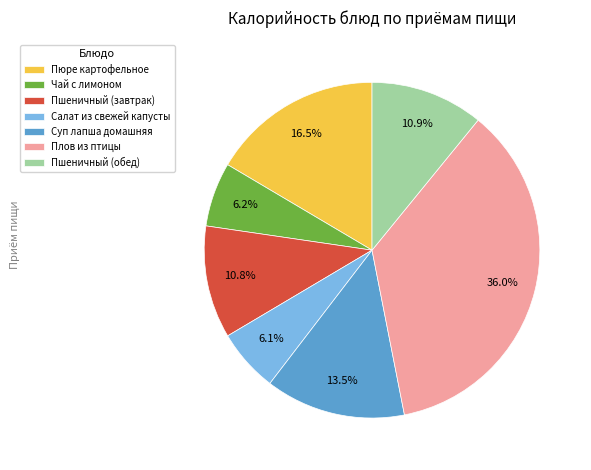

What is the ratio of the value at Пшеничный (обед) to the value at Пюре картофельное?

0.7